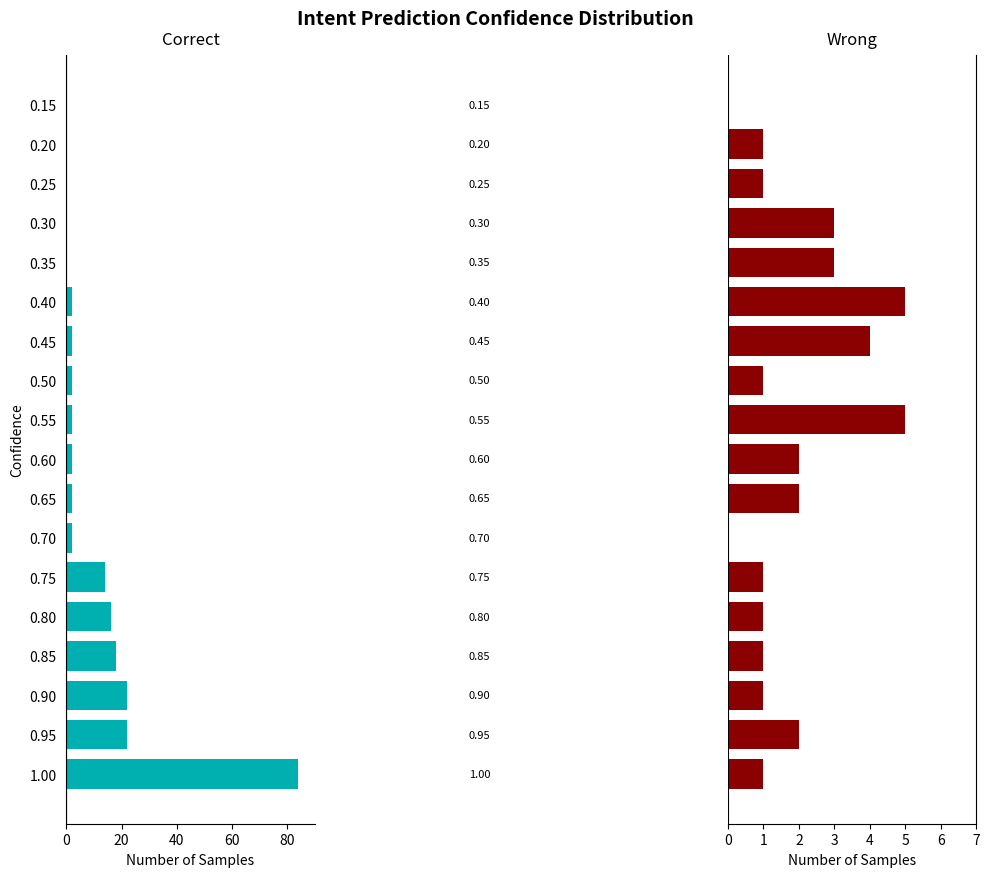

The value of Wrong at 0.55 is 5. True or false?

True